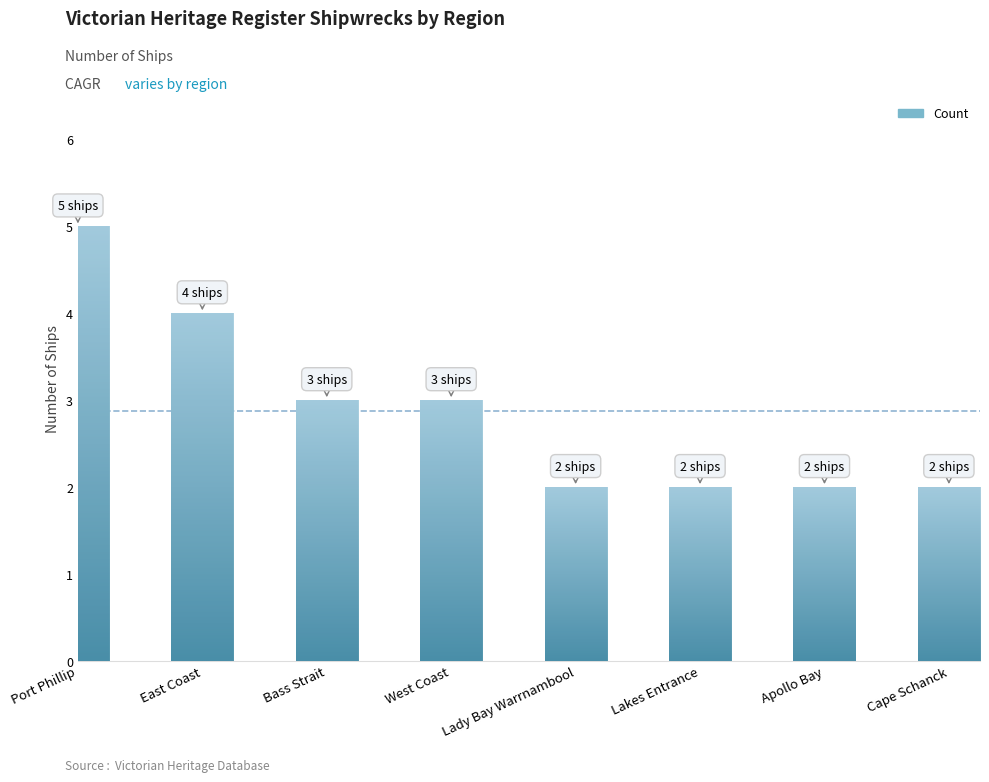

What is the maximum value shown in the chart?

5